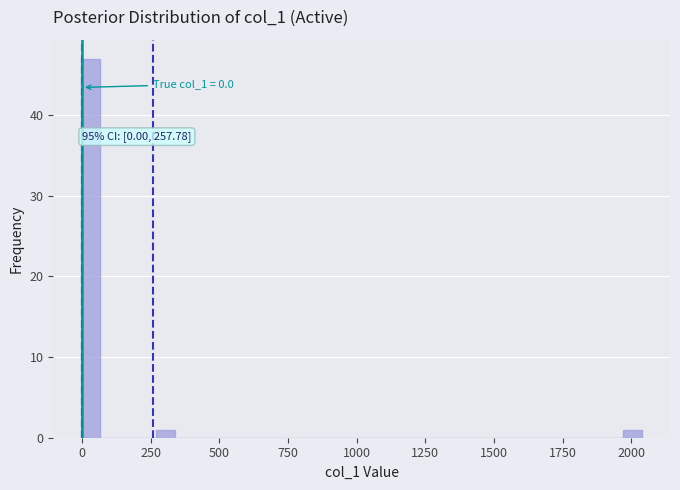

Read against the x-axis, roughly where is the centre of the tallest bar?

50